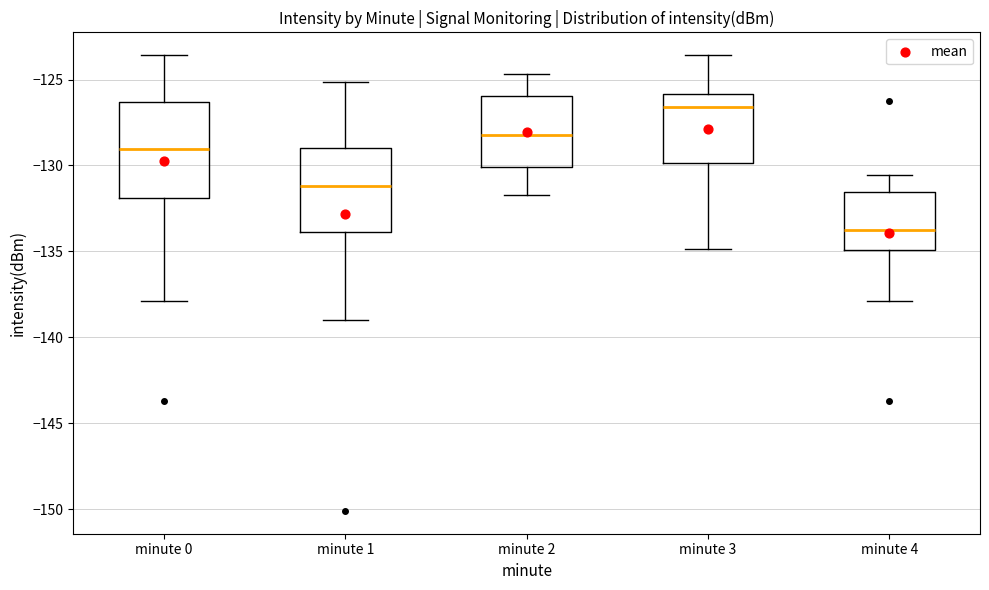

Reading left to right, transcribe this box plot: for each box, give where its median line is, the range the box spans, and where its two whiskers end, as read against the y-axis. The values are not printed on the chart, so give them approximately, as read against the axis.

minute 0: median -129.0, box -132.0 to -126.5, whiskers -138.0 to -123.5
minute 1: median -131.0, box -134.0 to -129.0, whiskers -139.0 to -125.0
minute 2: median -128.0, box -130.0 to -126.0, whiskers -131.5 to -124.5
minute 3: median -126.5, box -130.0 to -126.0, whiskers -135.0 to -123.5
minute 4: median -133.5, box -135.0 to -131.5, whiskers -138.0 to -130.5